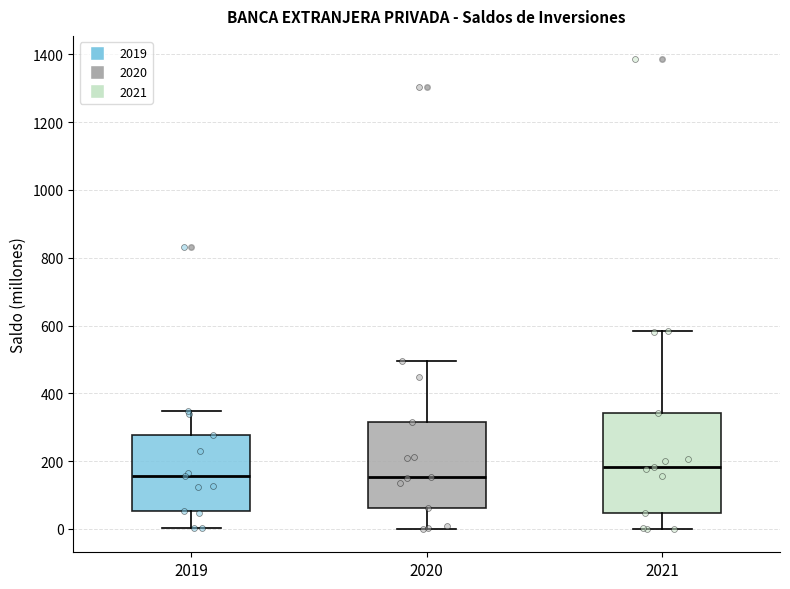

Where is the upper edge of the box at x = 2019 on the y-axis? The values are not printed on the chart, so give them approximately, as read against the axis.

280